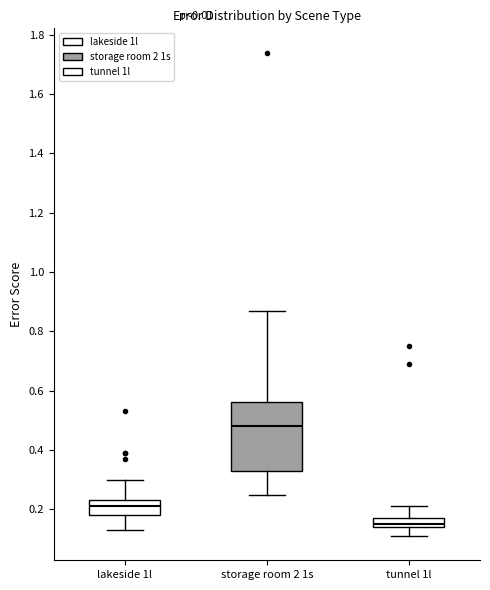

Where does the lower whisker of the box for lakeside 1l end on the y-axis? The values are not printed on the chart, so give them approximately, as read against the axis.

0.14